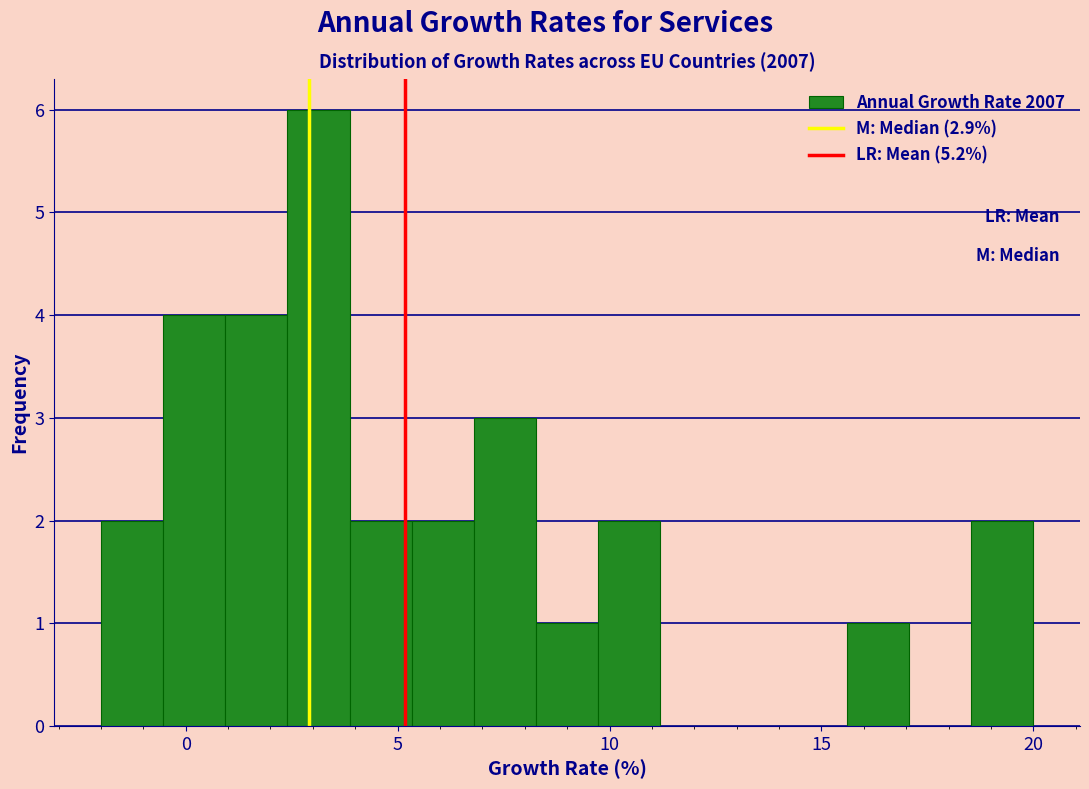

Read against the x-axis, roughly where is the centre of the tallest bar?

3.0